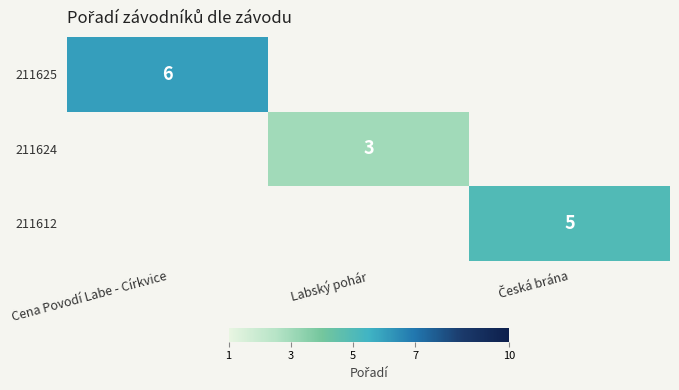

The 211624 series shows 3 at Labský pohár. True or false?

True